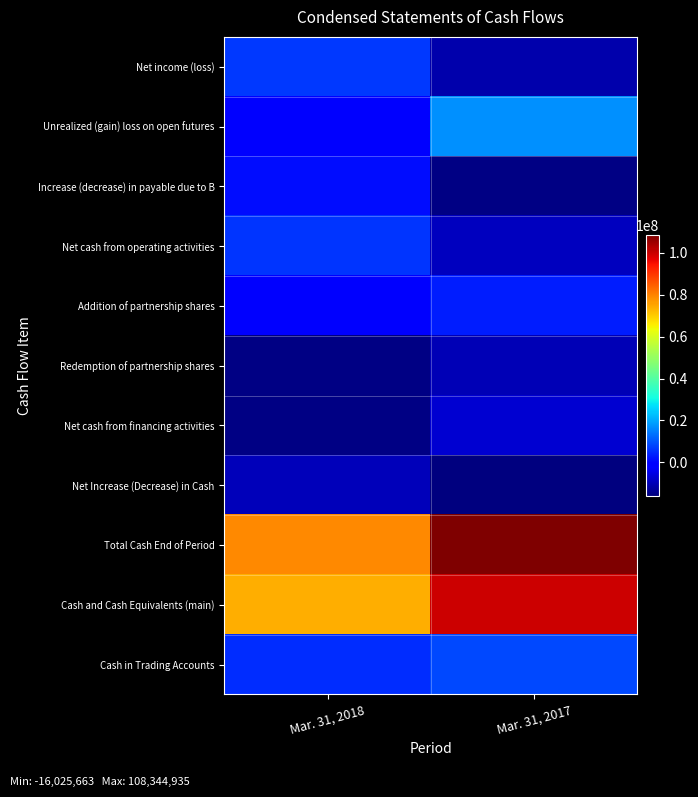

Between Mar. 31, 2018 and Mar. 31, 2017, which is larger?

Mar. 31, 2018